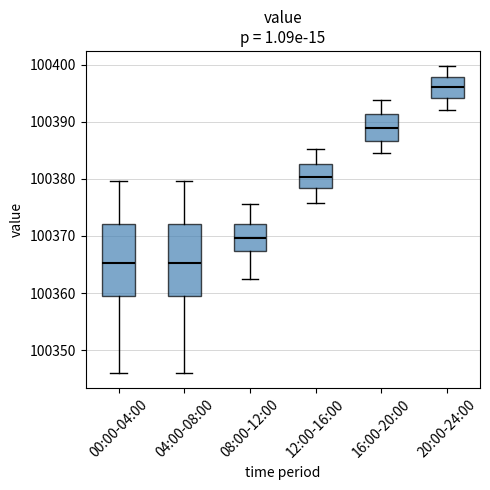

Where is the lower edge of the box for 16:00-20:00 on the y-axis? The values are not printed on the chart, so give them approximately, as read against the axis.

100387